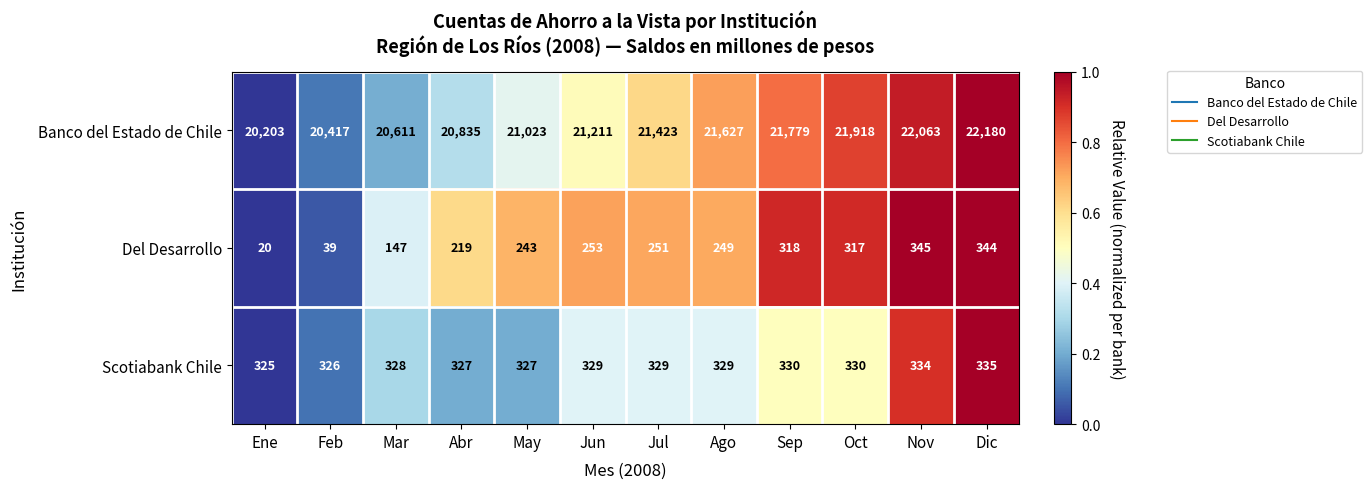

Rank the series by their maximum value, from highest to lowest.

Banco del Estado de Chile, Del Desarrollo, Scotiabank Chile